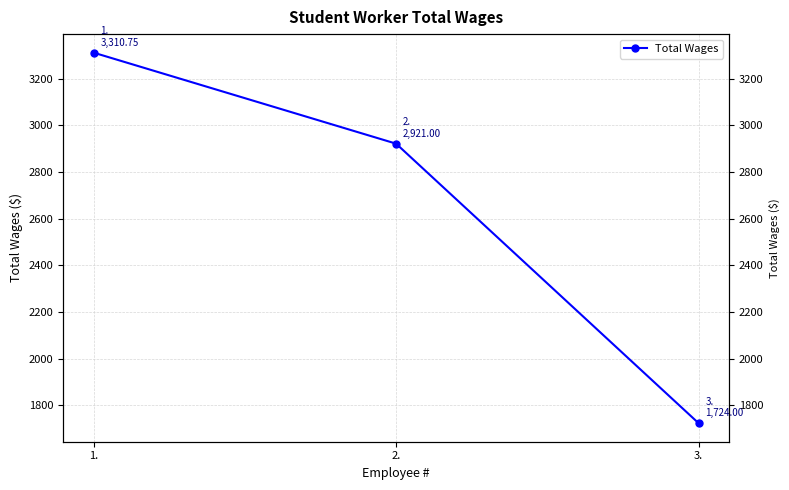

The value at 3. is 1724.0. True or false?

True